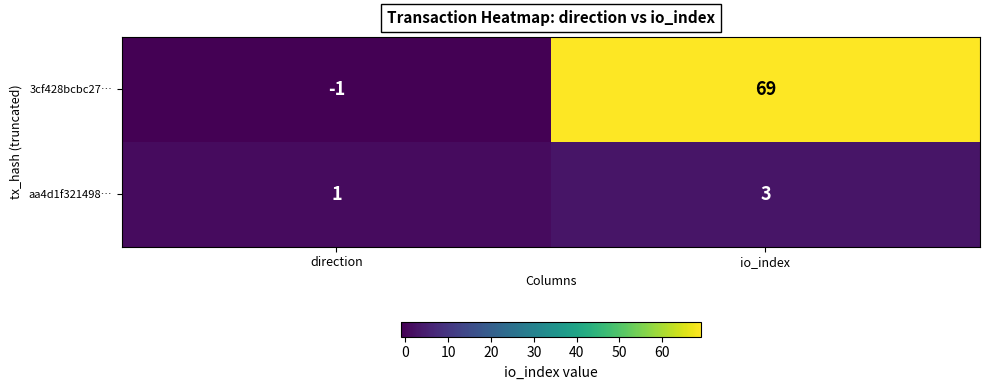

Is it true that aa4d1f321498… equals 5 at io_index?

False